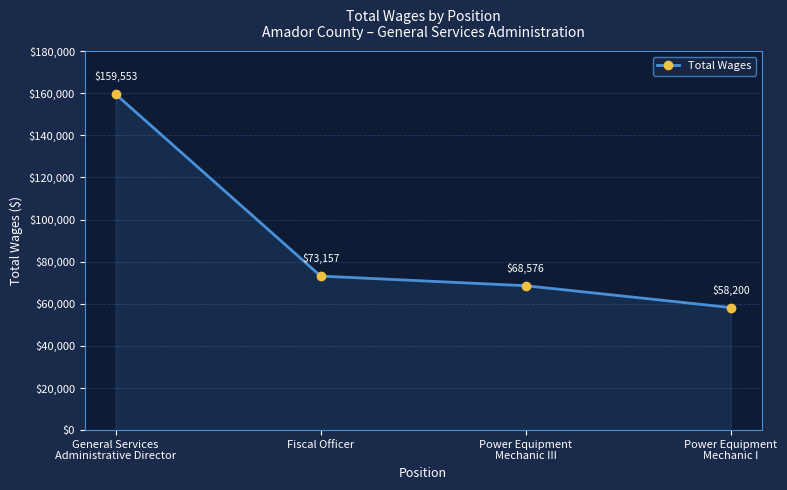

True or false: there are more than 0 points higher than both neighbors.

False